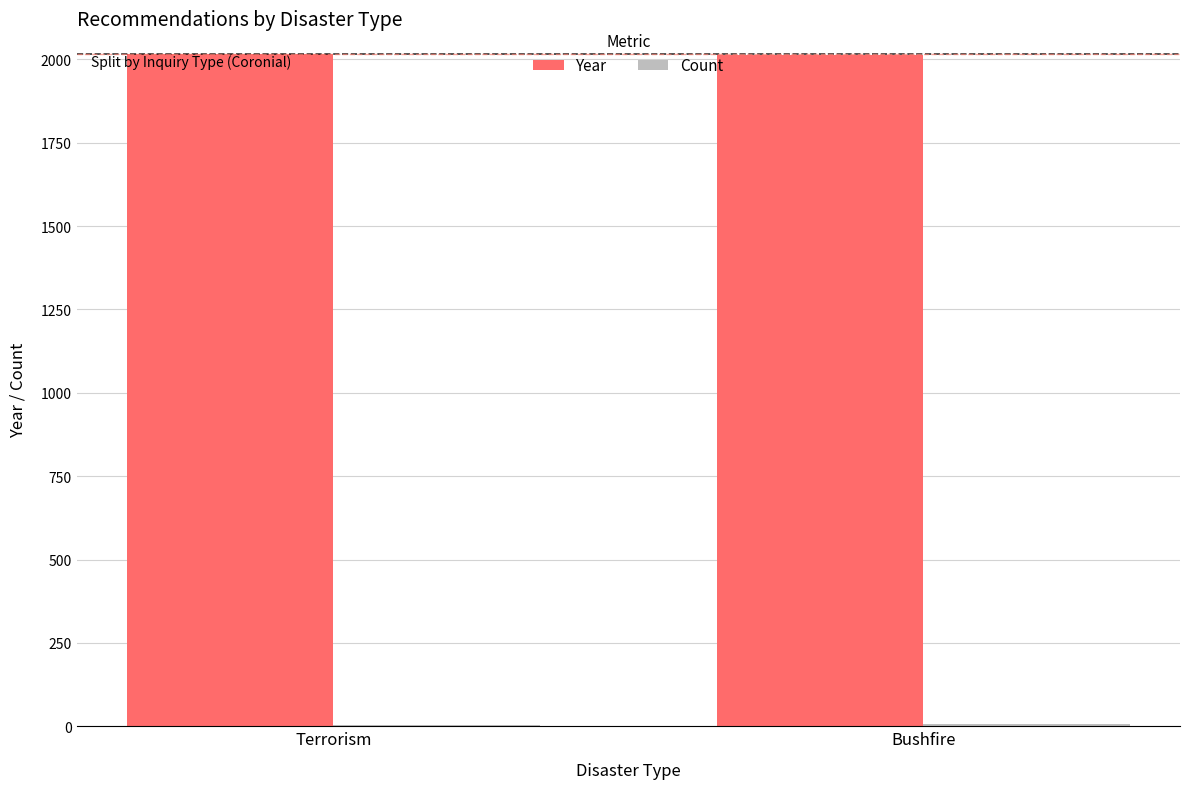

How many groups of bars are there?

2